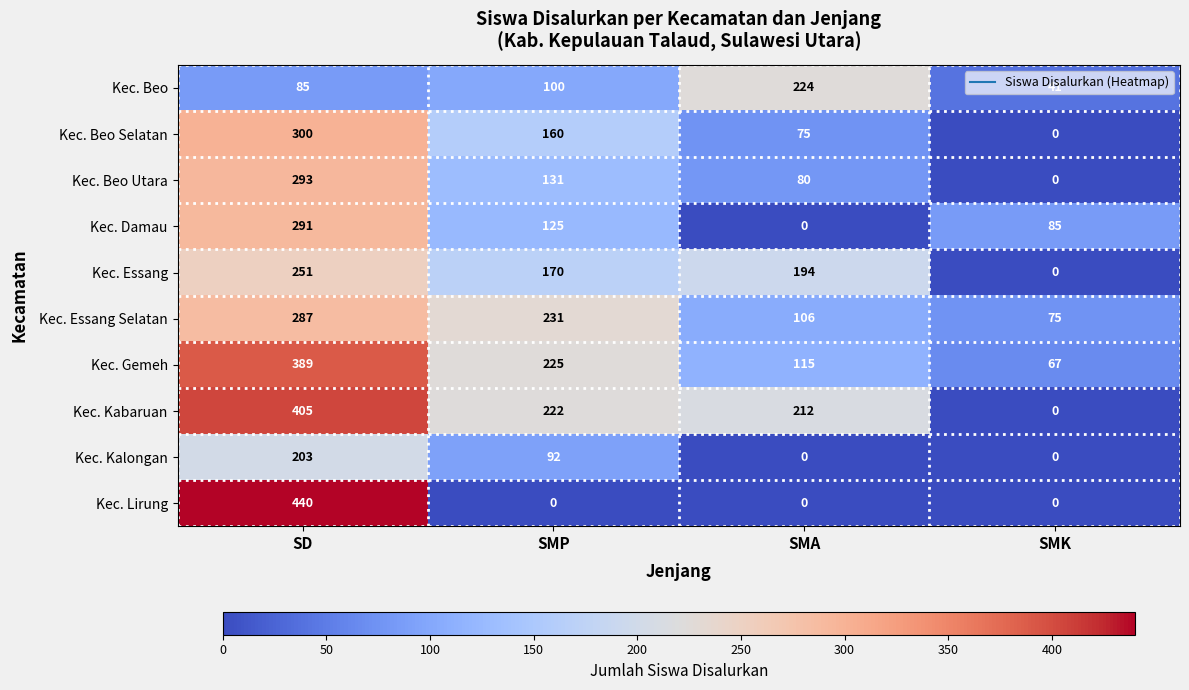

Is it true that Kec. Damau equals 125 at SMP?

True